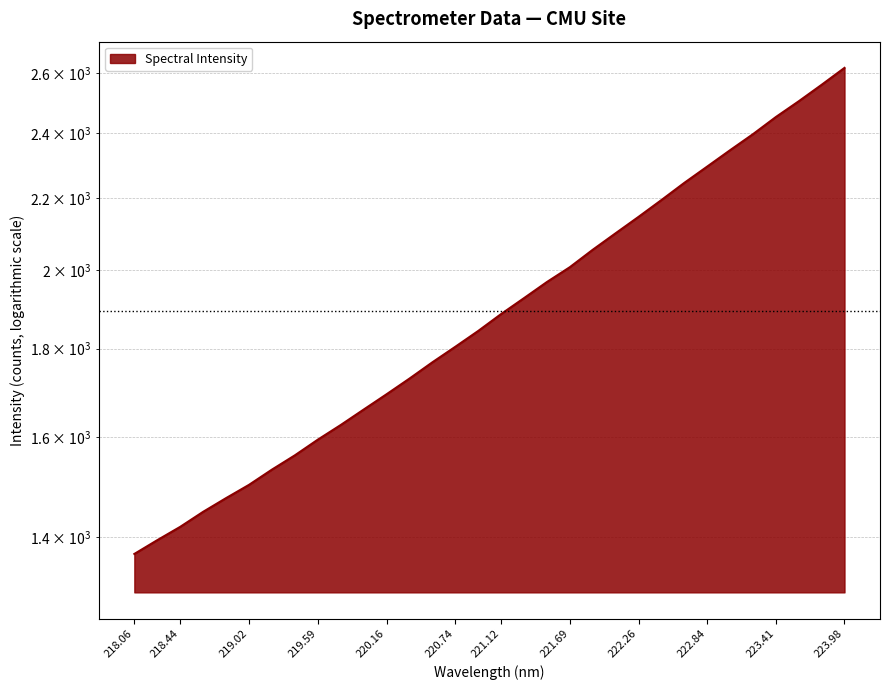

What is the value of the 10th point from the left?

1625.8